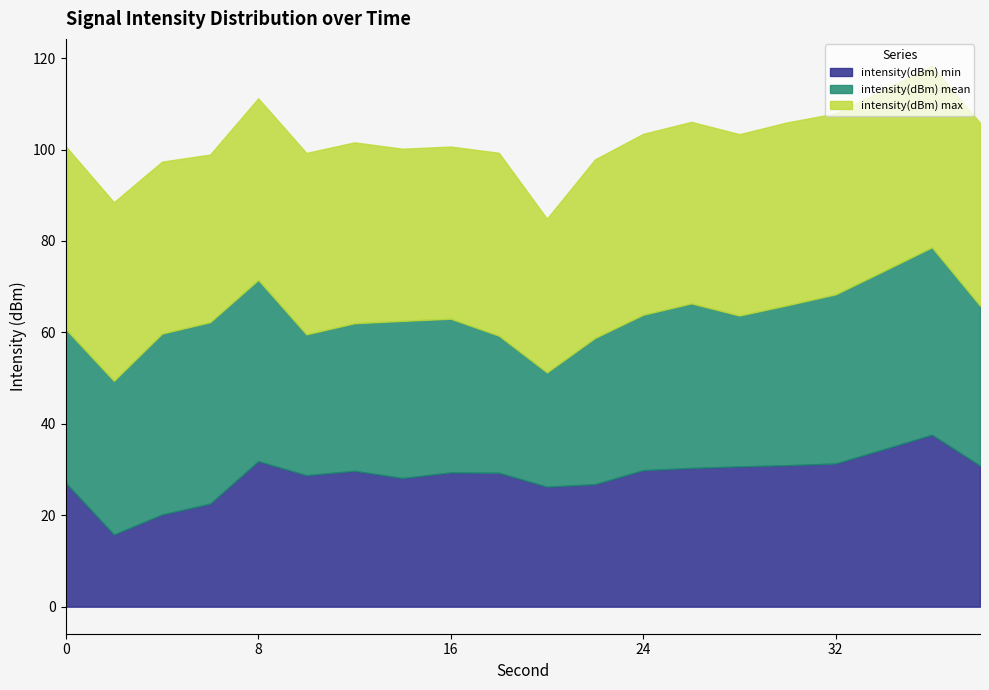

Rank the series by their maximum value, from highest to lowest.

intensity(dBm) mean, intensity(dBm) max, intensity(dBm) min